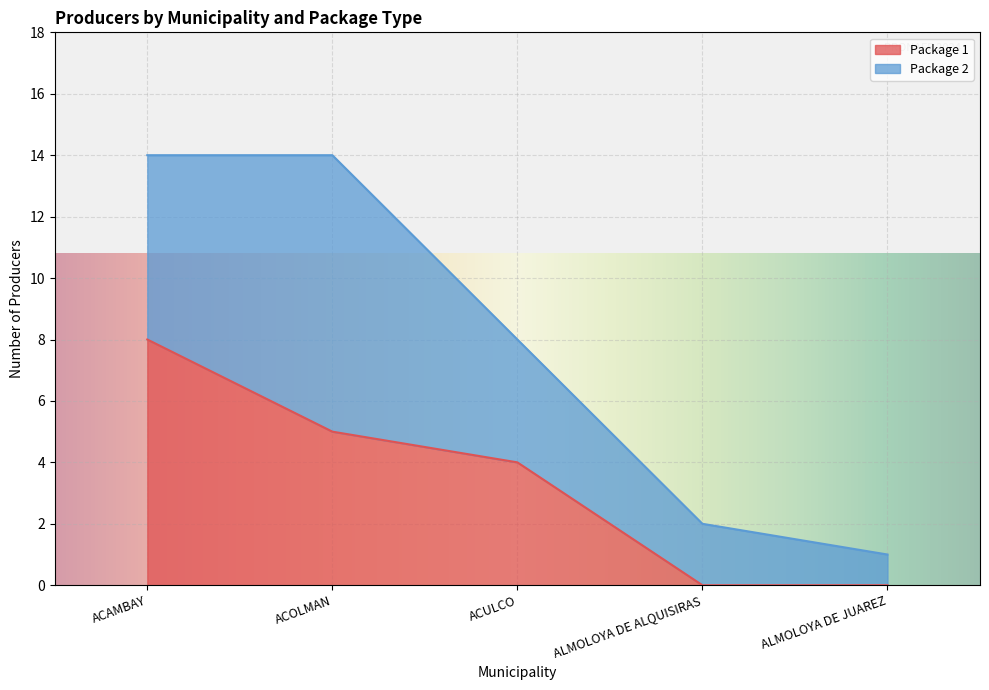

Which series has the largest range (max minus min)?

Package 2 Count